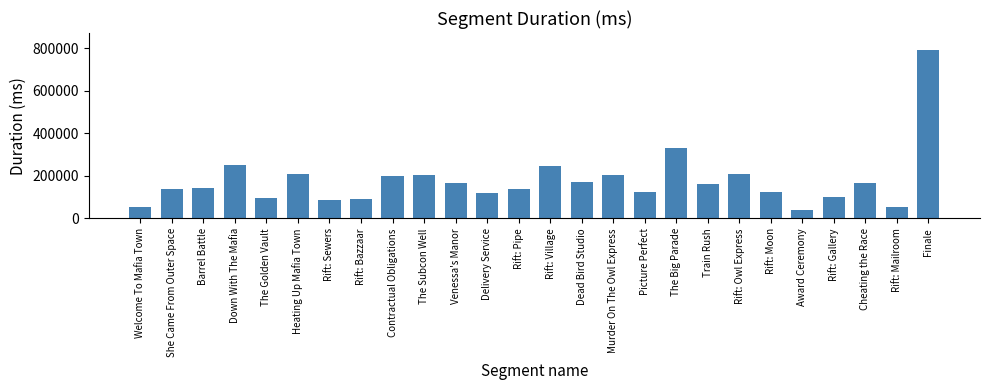

What is the average value?

177707